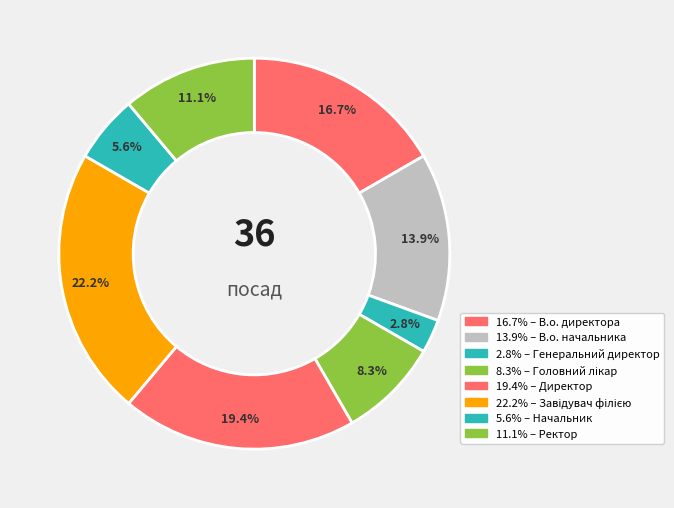

To the nearest percent, what is the difference between the largest and smallest slice percentages?

19%